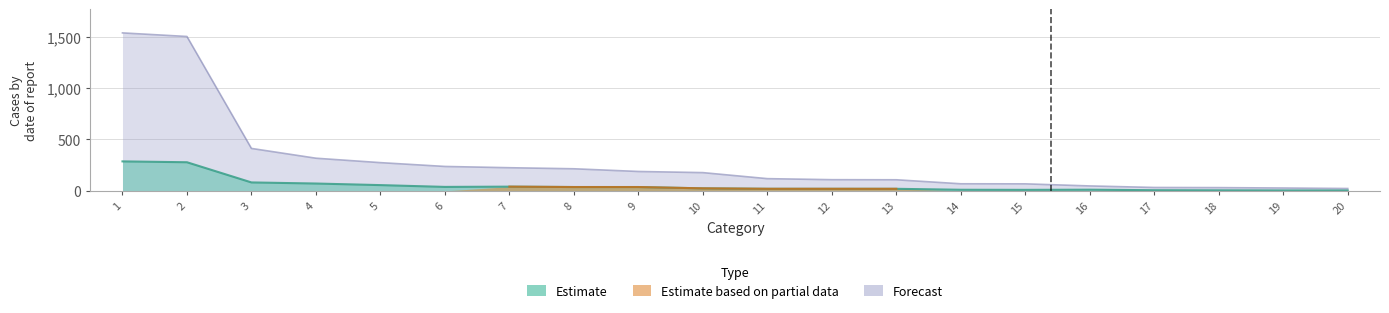

True or false: Forecast has more than 0 points higher than both neighbors.

False